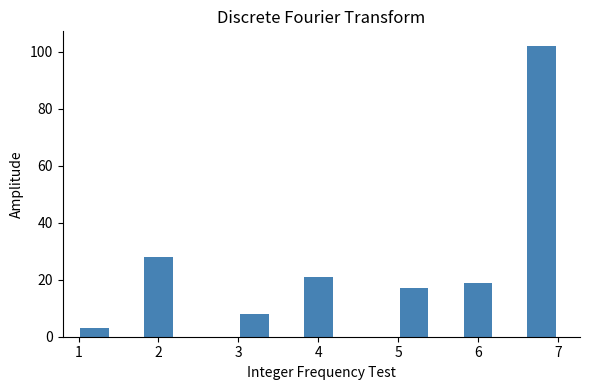

How tall is the bar that spans 3.0 to 3.4 on the x-axis? The values are not printed on the chart, so give them approximately, as read against the axis.

8